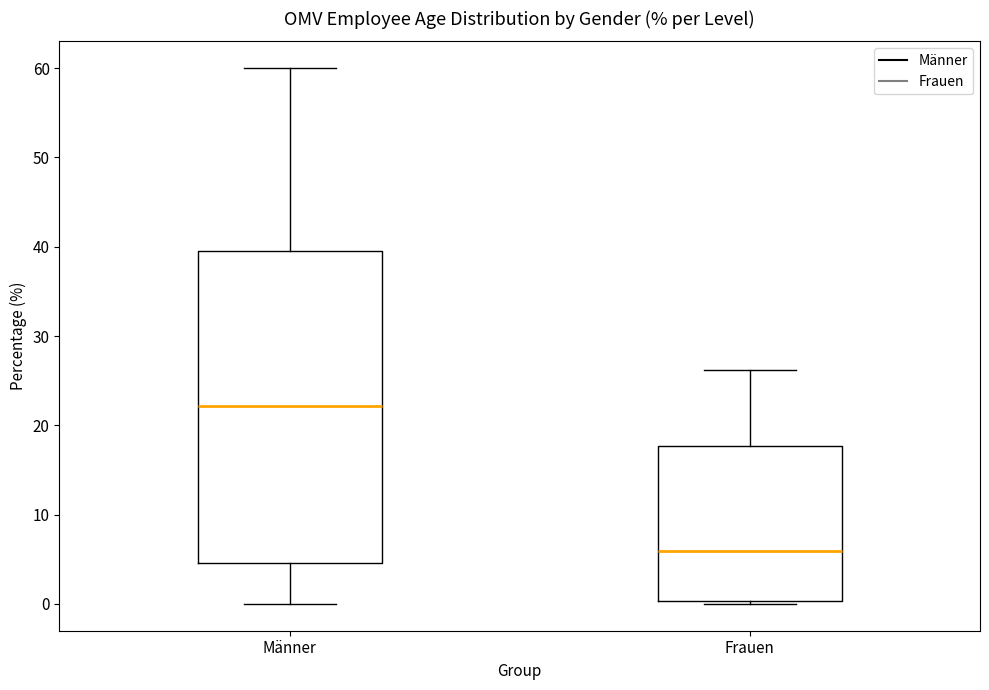

Comparing the boxes themselves (not the whiskers), which one is the tallest?

Männer